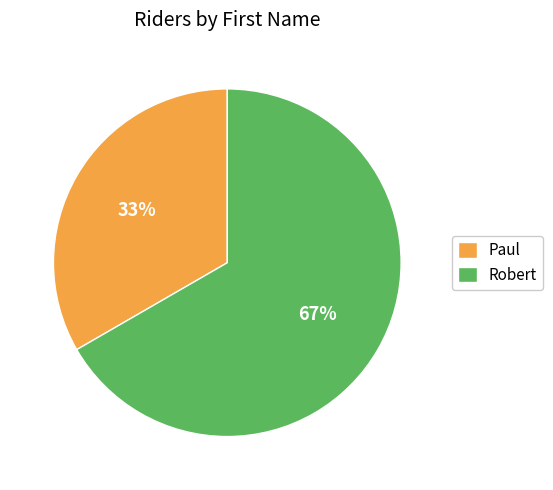

Combined, do Paul and Robert account for over 50%?

Yes